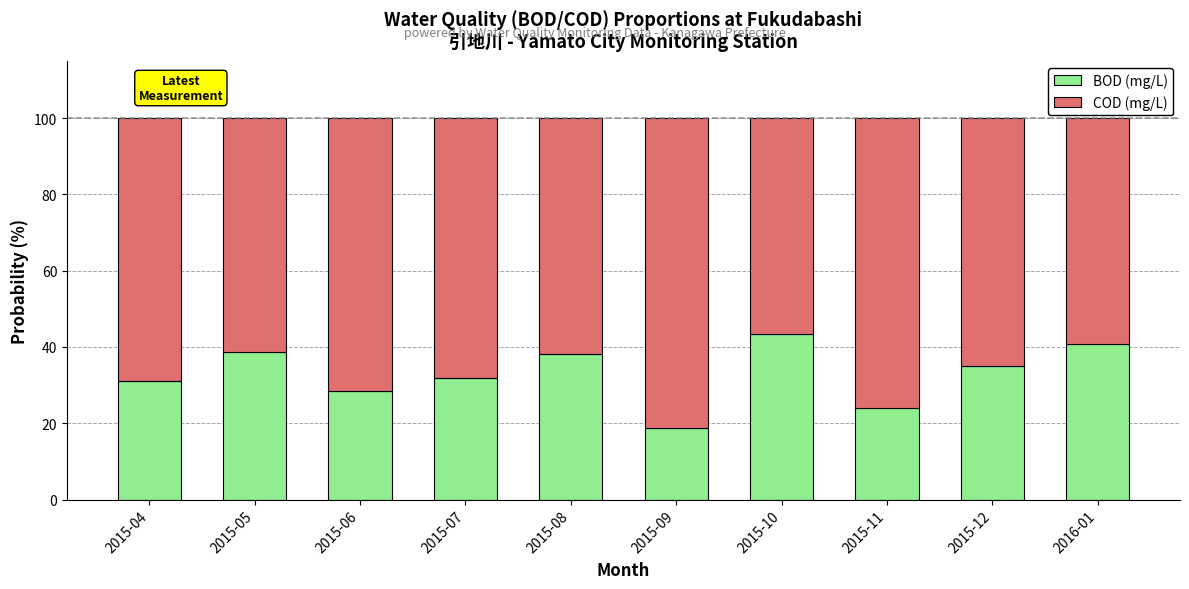

Which category has the lowest value in the BOD (mg/L) series?

2015-09